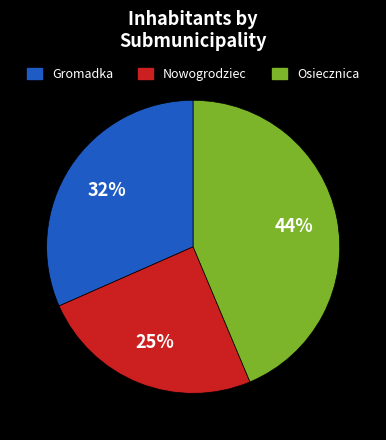

Between Gromadka and Osiecznica, which is larger?

Osiecznica